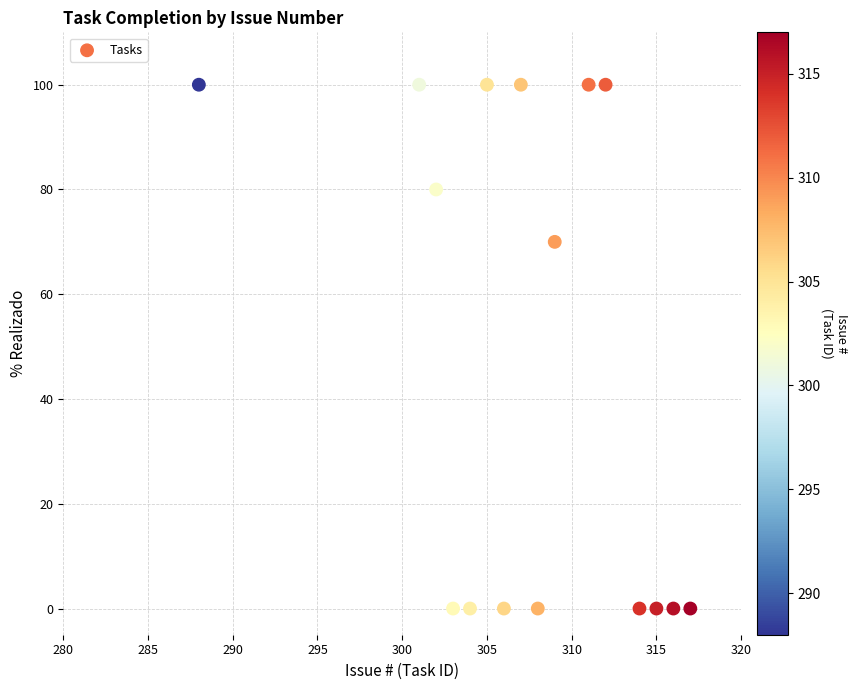

What is the range of X values (max minus min)?

29